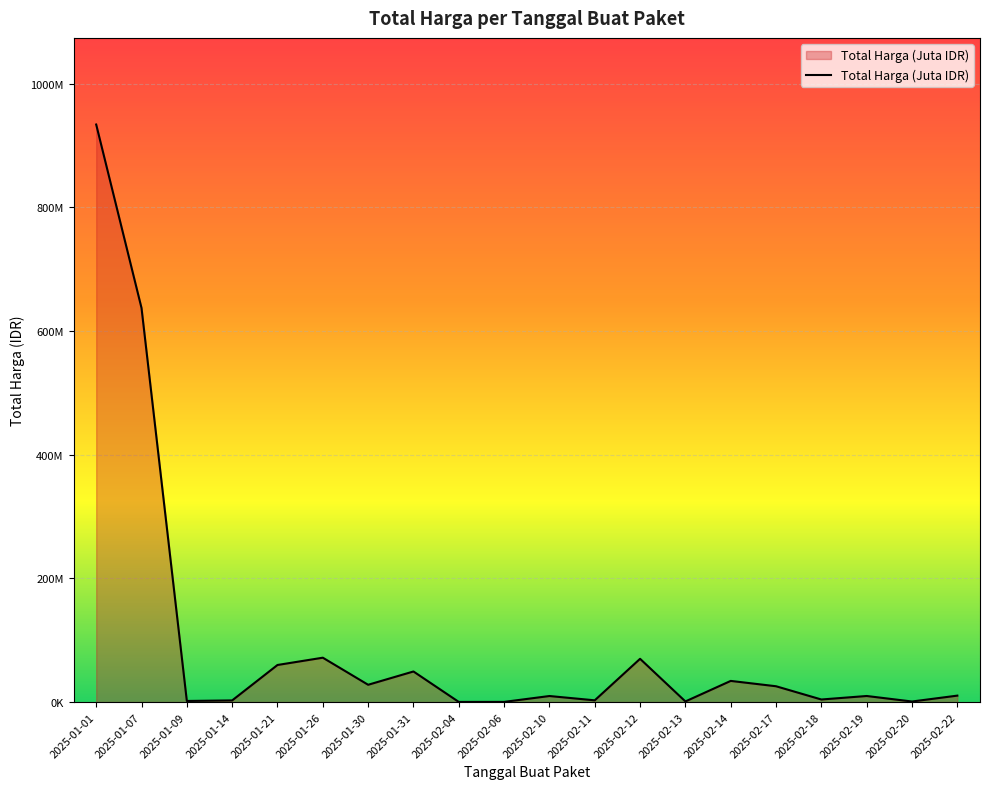

True or false: the data has more than 2 interior local peaks.

True